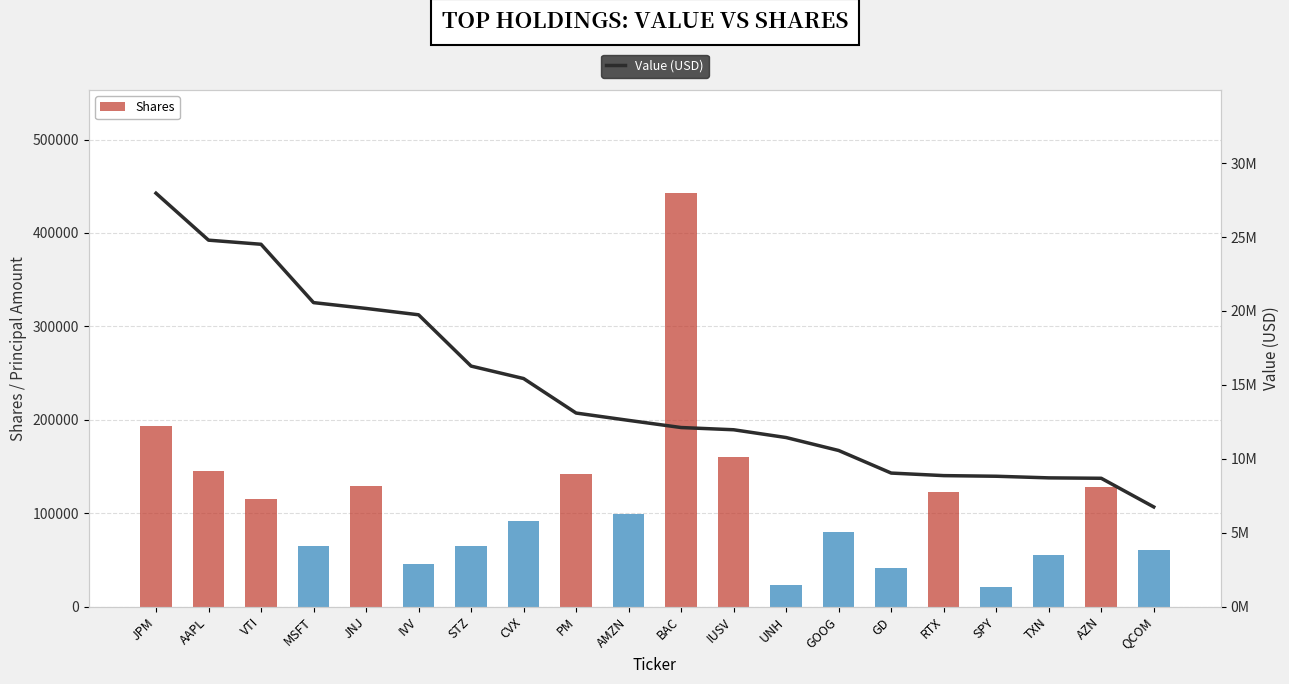

What is the label of the 8th bar from the right?

UNH